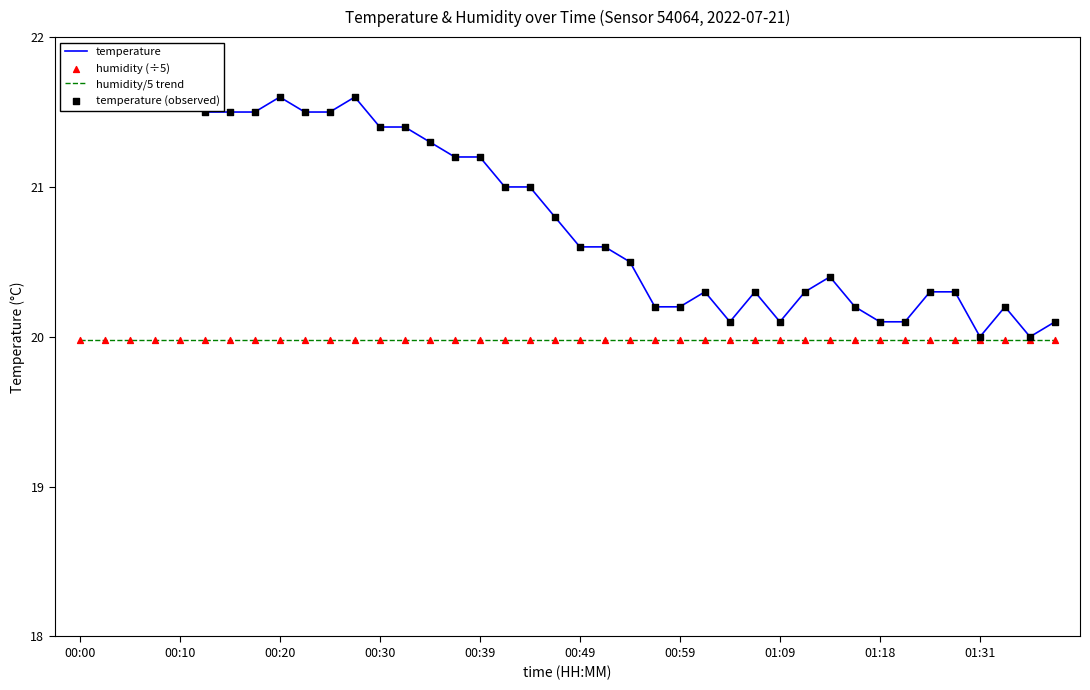

At how many categories does at least one series exceed 20?

38